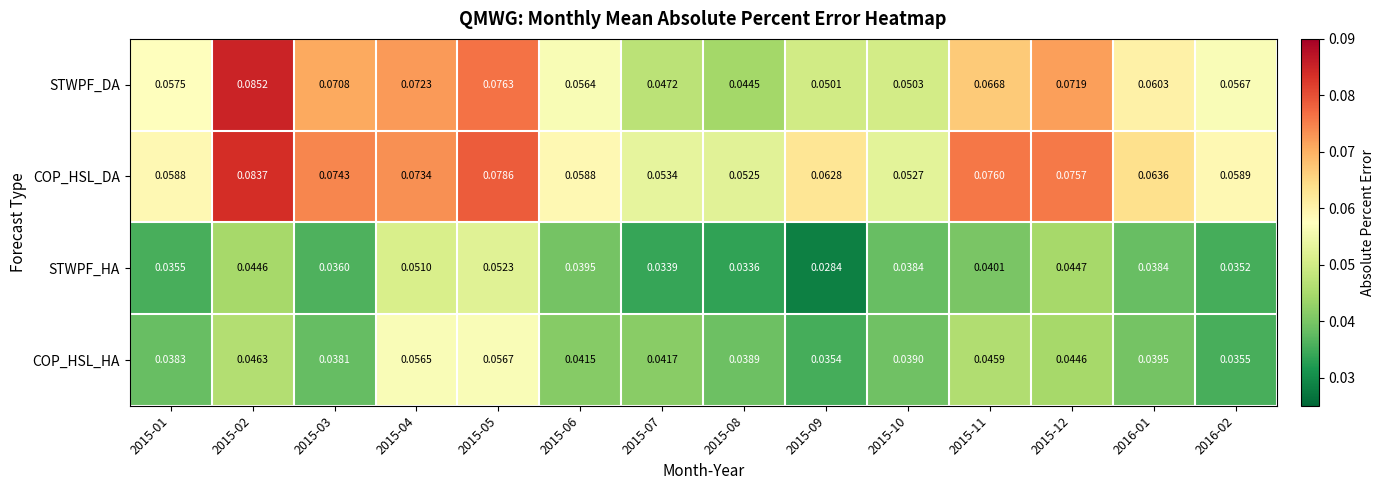

Rank the series at 2015-10 from lowest to highest value.

STWPF_HA, COP_HSL_HA, STWPF_DA, COP_HSL_DA